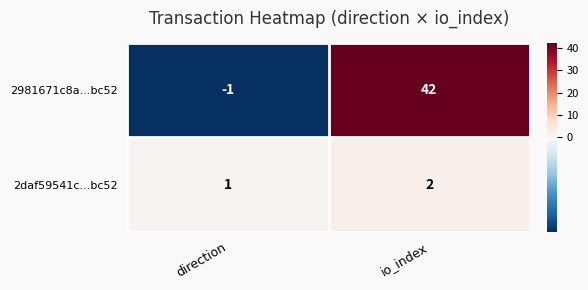

Reading right to left, what are all the values shown in this chart?

2981671c8a...bc52: 42	-1
2daf59541c...bc52: 2	1